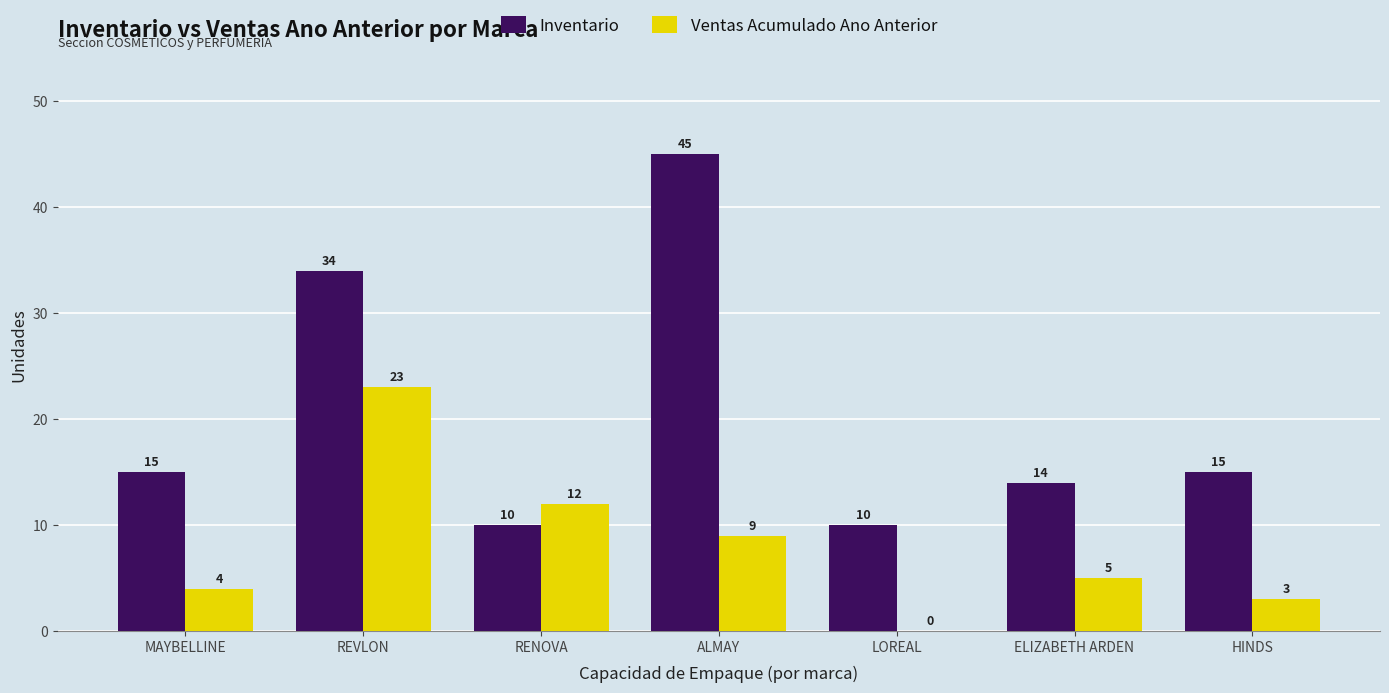

The value of Ventas Acumulado Ano Anterior at ALMAY is 4. True or false?

False